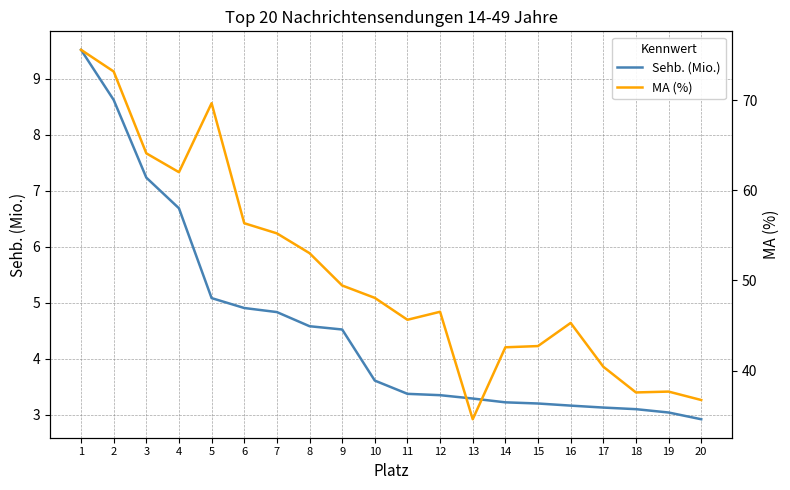

Is the value of MA (%) at 11 greater than the value of Sehb. (Mio.) at 19?

Yes